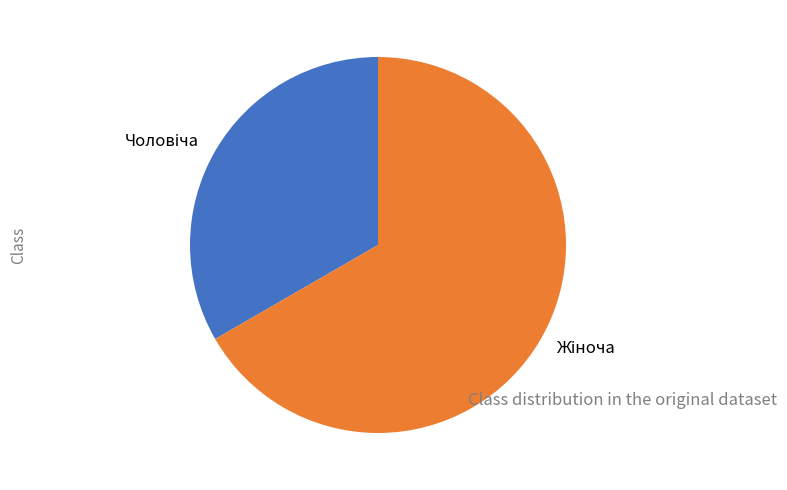

Does any single category account for the majority?

Yes